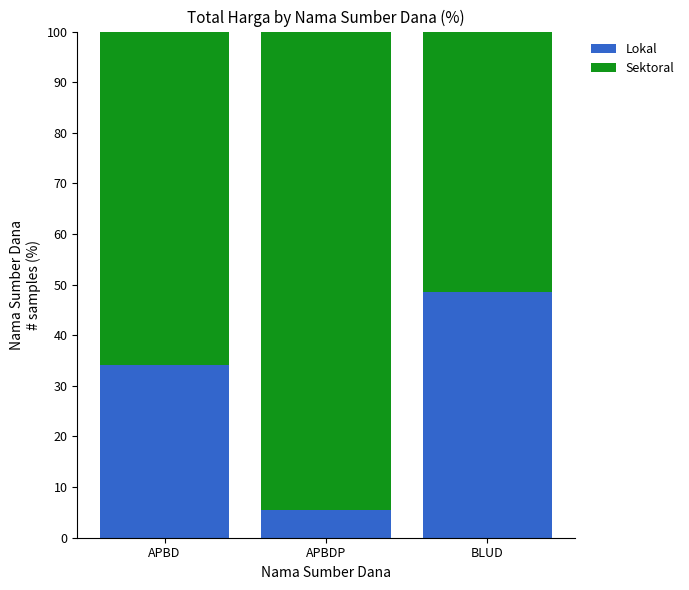

The Lokal series shows 34.1 at APBD. True or false?

True